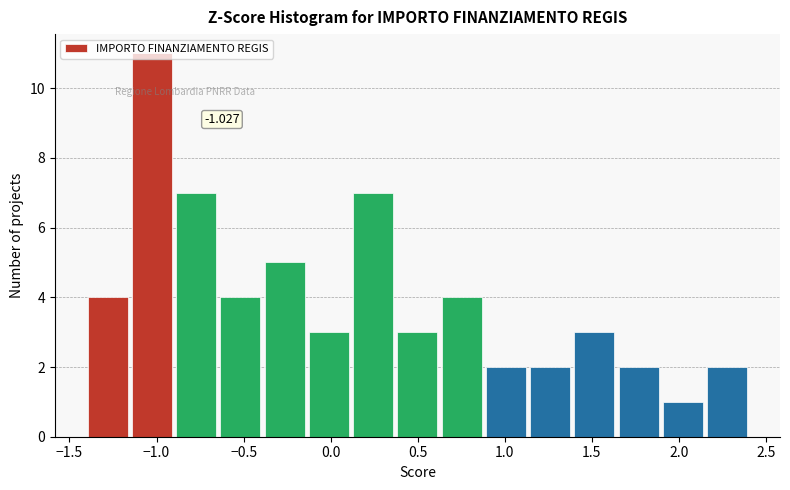

Over which range of the x-axis is the bar tallest?

-1.15 to -0.90